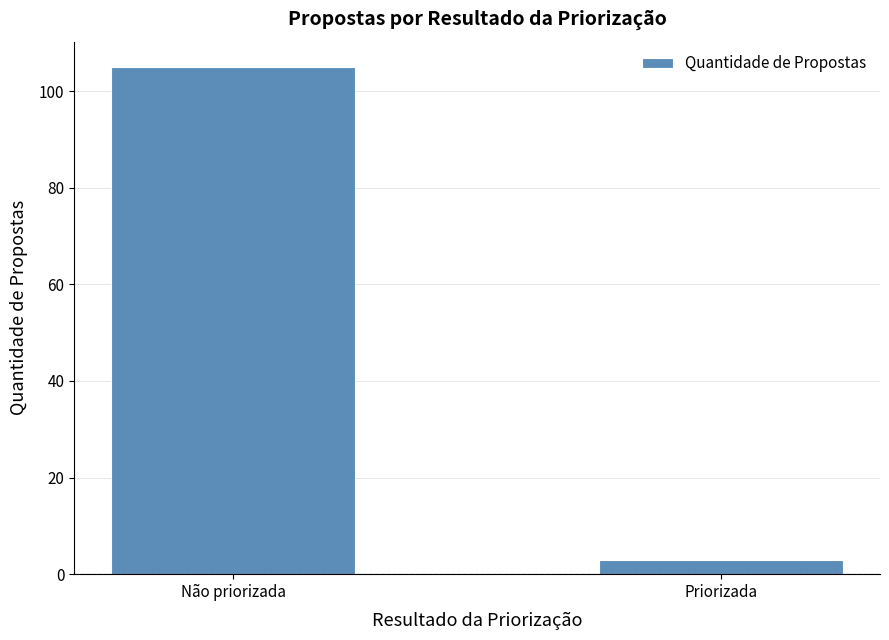

Is it true that the value at Não priorizada is 105?

True